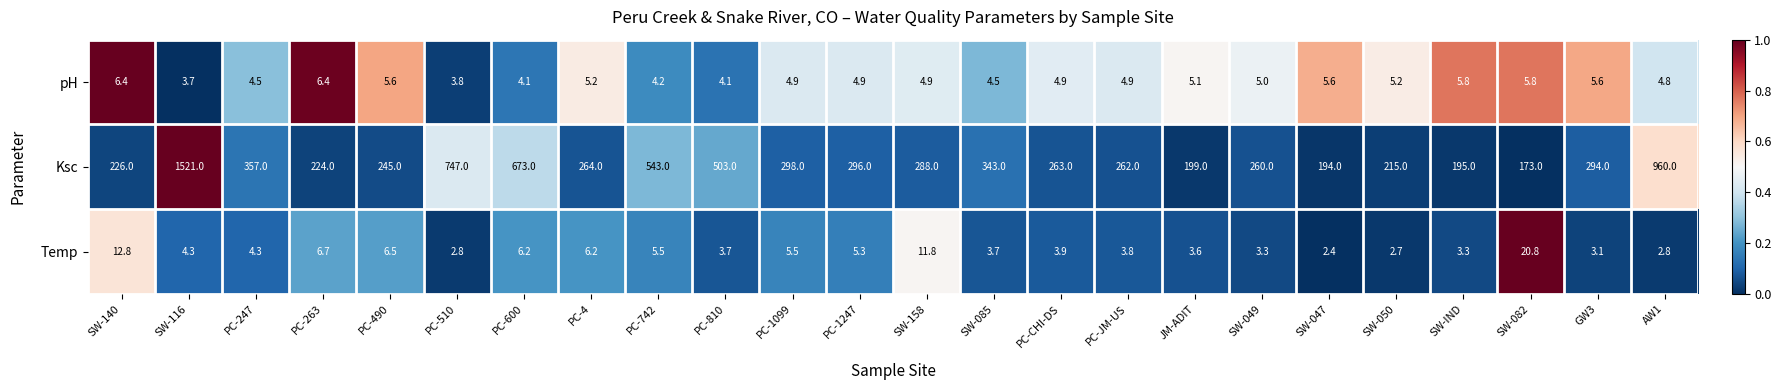

What is the sum of all Ksc values?

9543.0